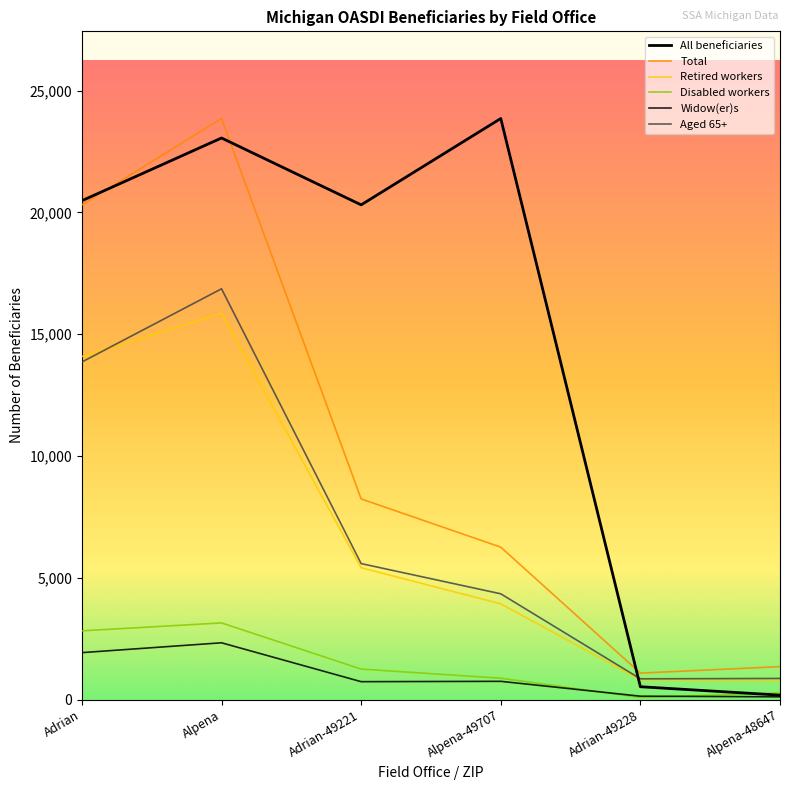

How many lines are shown in the chart?

6